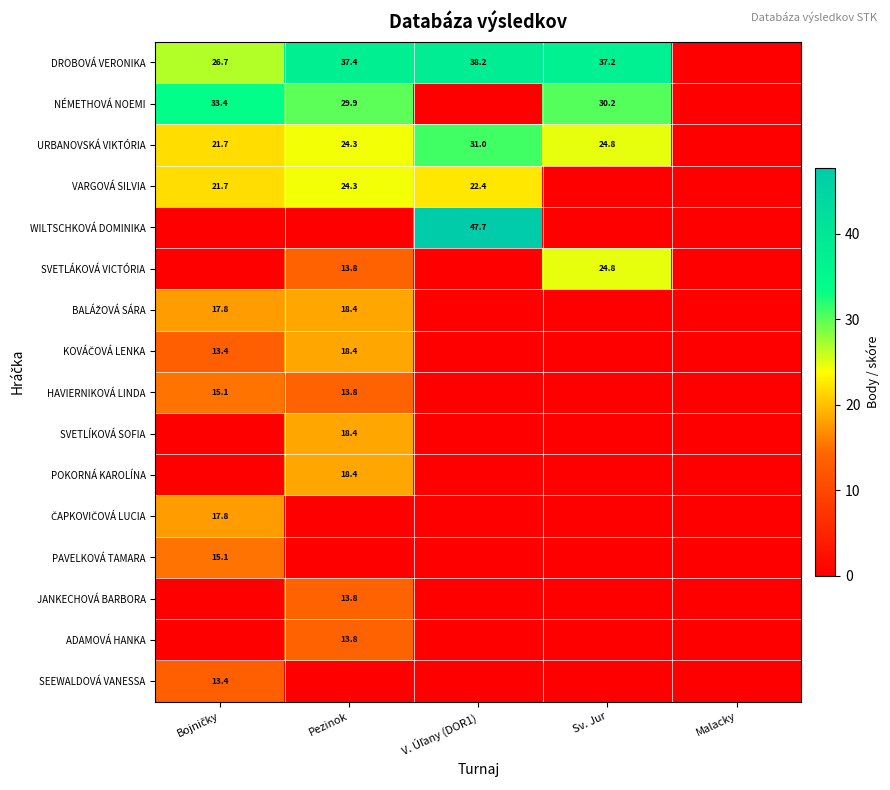

True or false: JANKECHOVÁ BARBORA has a value of 3.8 at Pezinok.

False